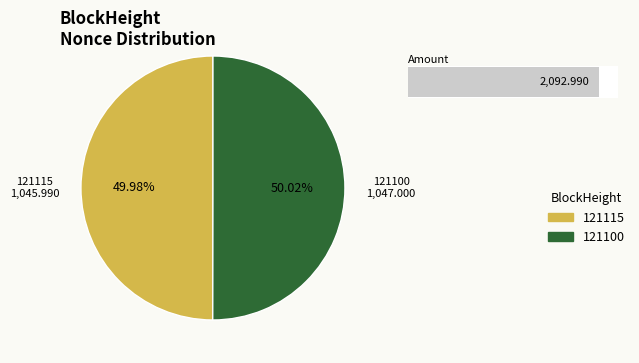

Which category has the smallest portion of the pie?

121115